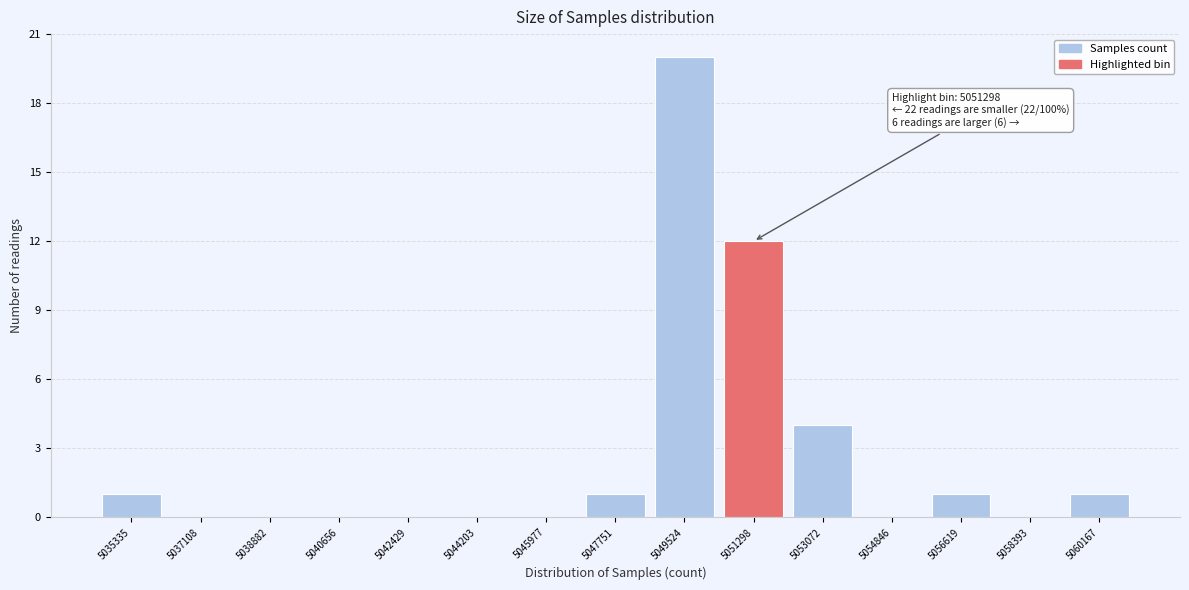

Reading left to right, extract all data points from this chart.

5035335=1	5037108=0	5038882=0	5040656=0	5042429=0	5044203=0	5045977=0	5047751=1	5049524=20	5051298=12	5053072=4	5054846=0	5056619=1	5058393=0	5060167=1